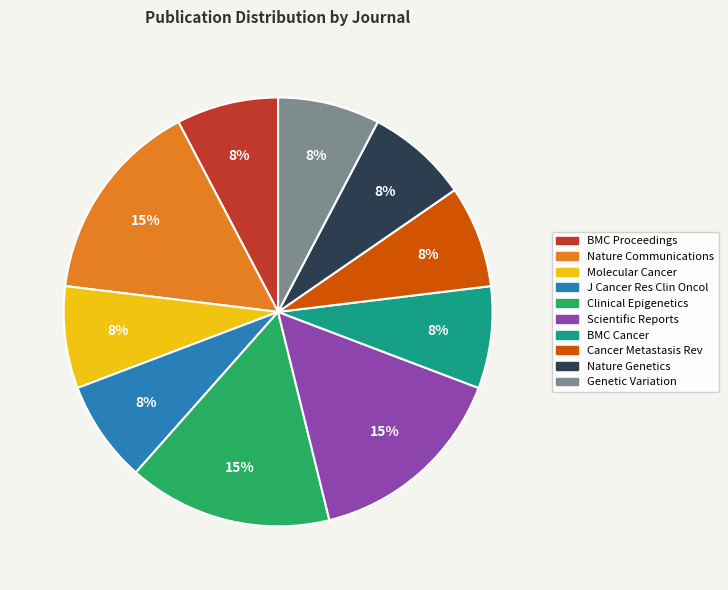

How many slices are in this pie chart?

10